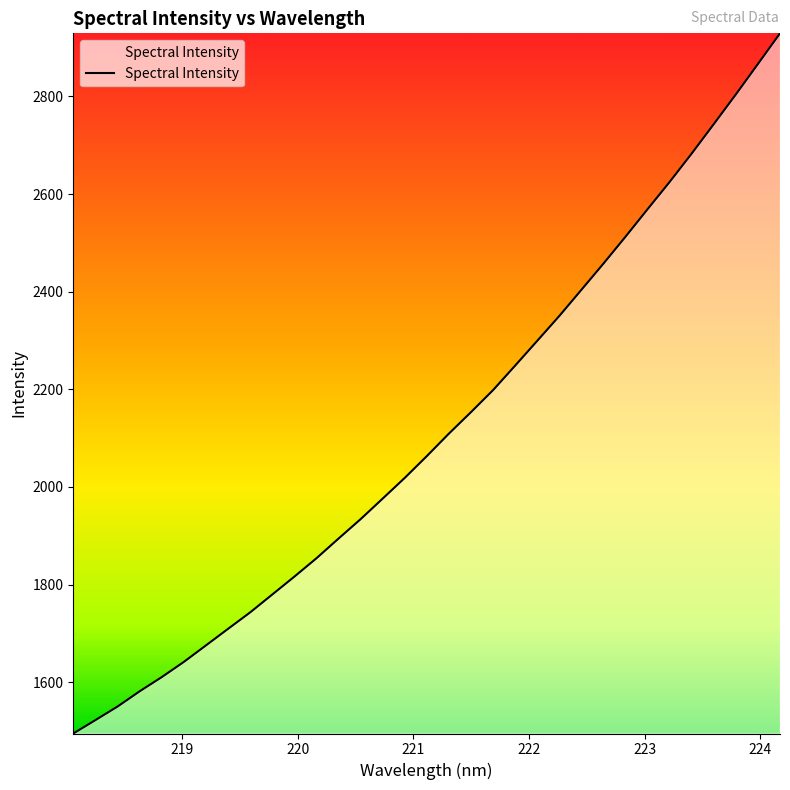

What is the difference between the maximum and minimum values?

1434.4